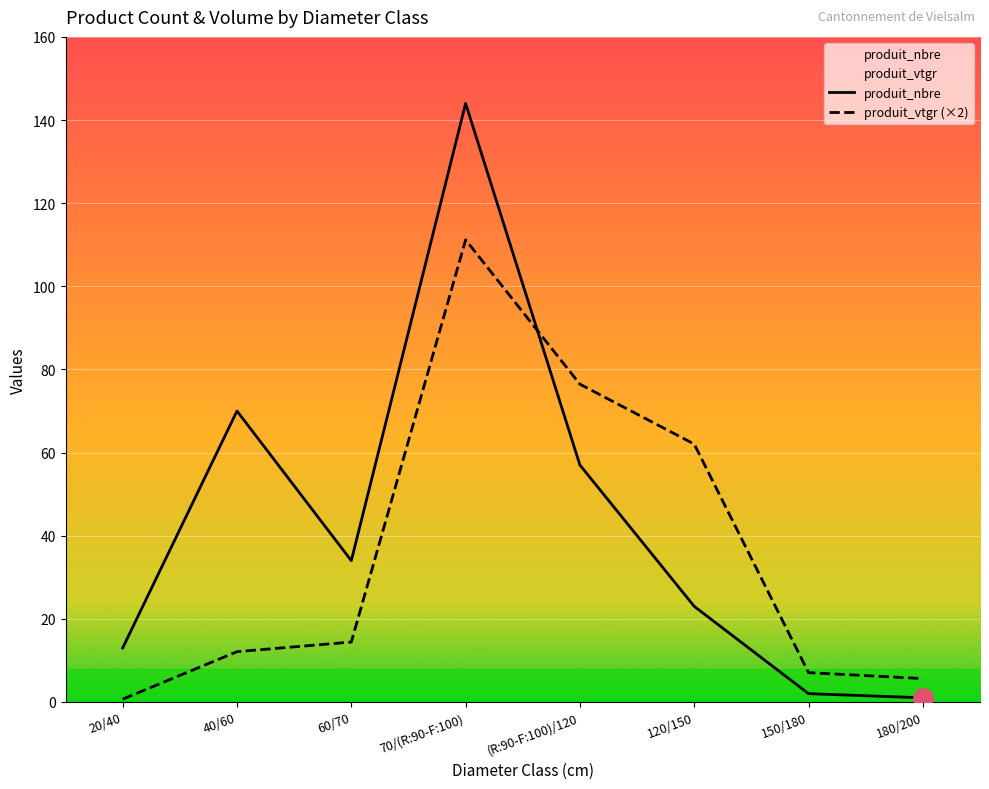

Rank the series by their maximum value, from highest to lowest.

produit_nbre, produit_vtgr (×2)